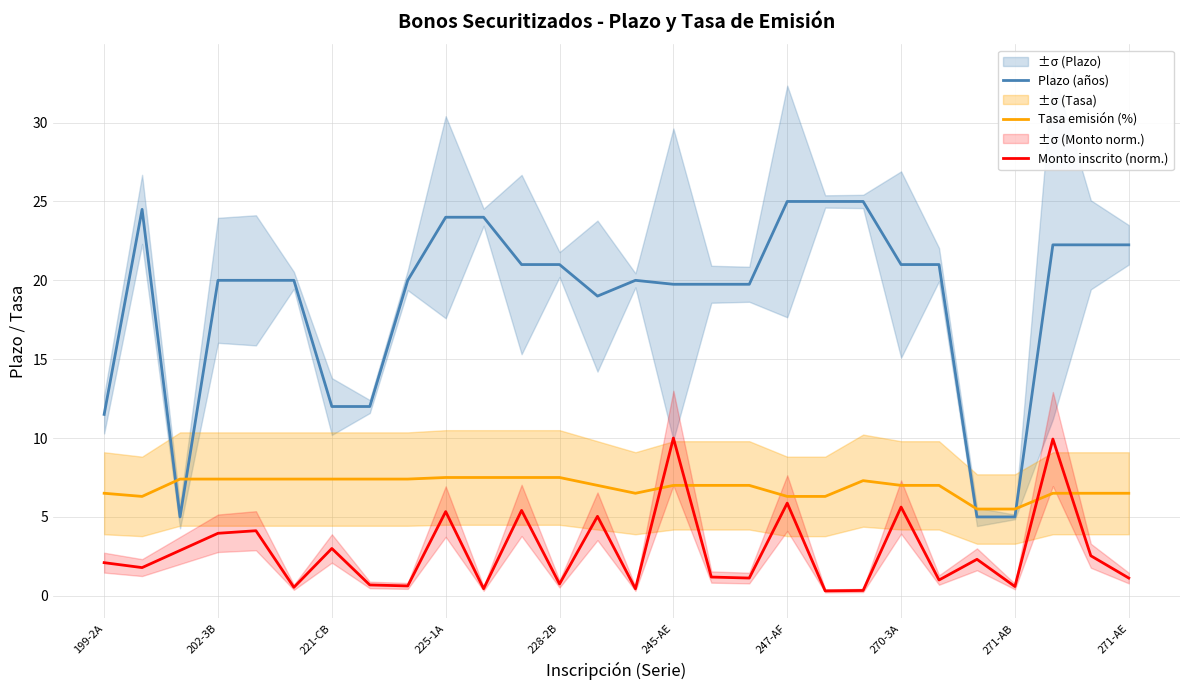

What is the maximum value for Monto inscrito (norm.)?

10.0